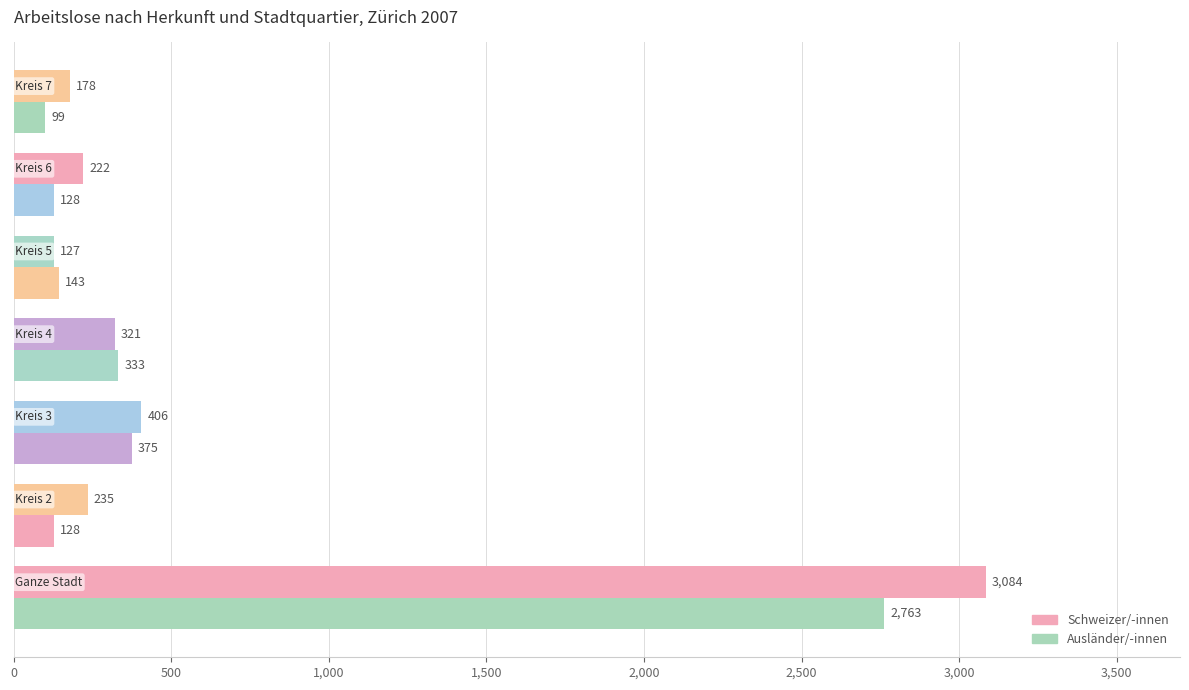

How many series are shown in this chart?

2